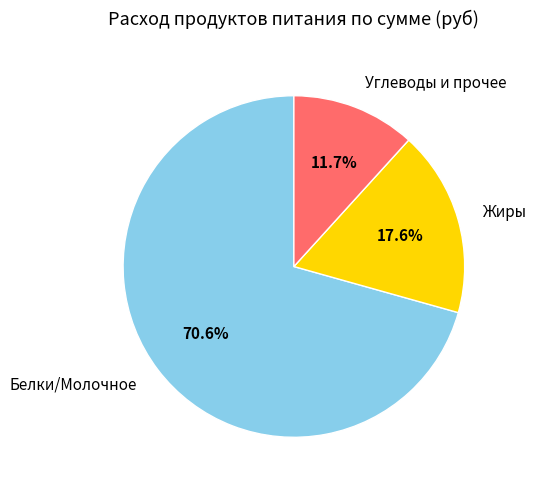

Between Углеводы и прочее and Белки/Молочное, which is larger?

Белки/Молочное